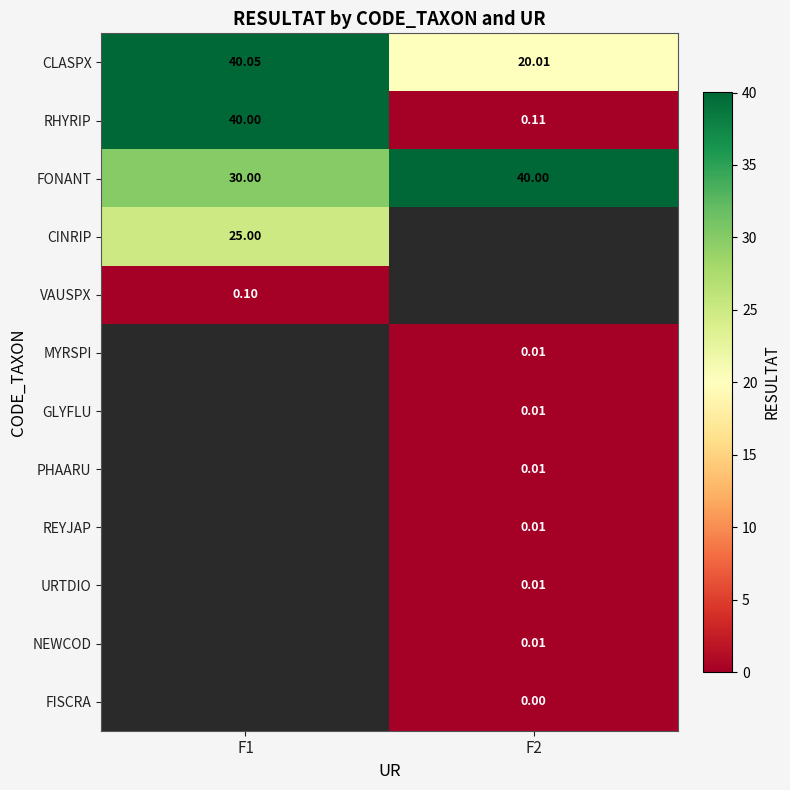

Which series has the largest total across all categories?

FONANT